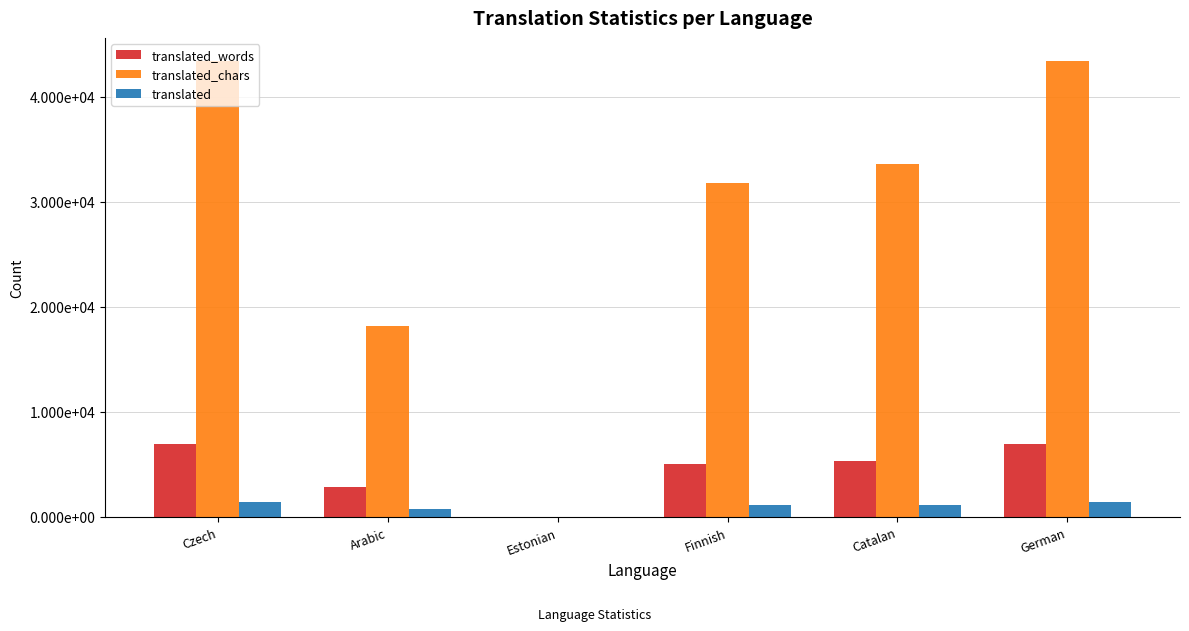

The value of translated_words at Catalan is 1866. True or false?

False